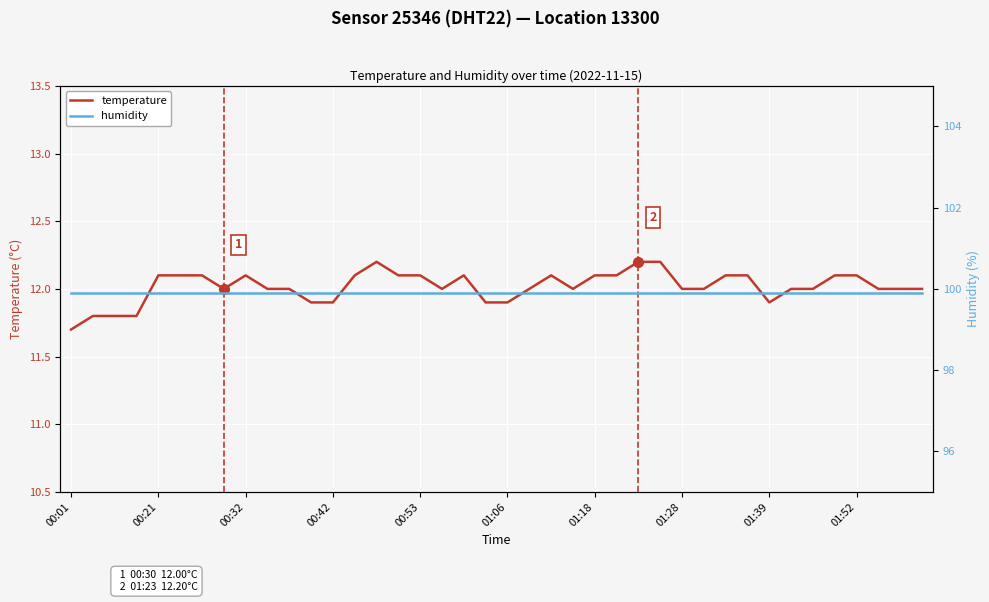

Where is temperature nearest to the value 11?

00:01